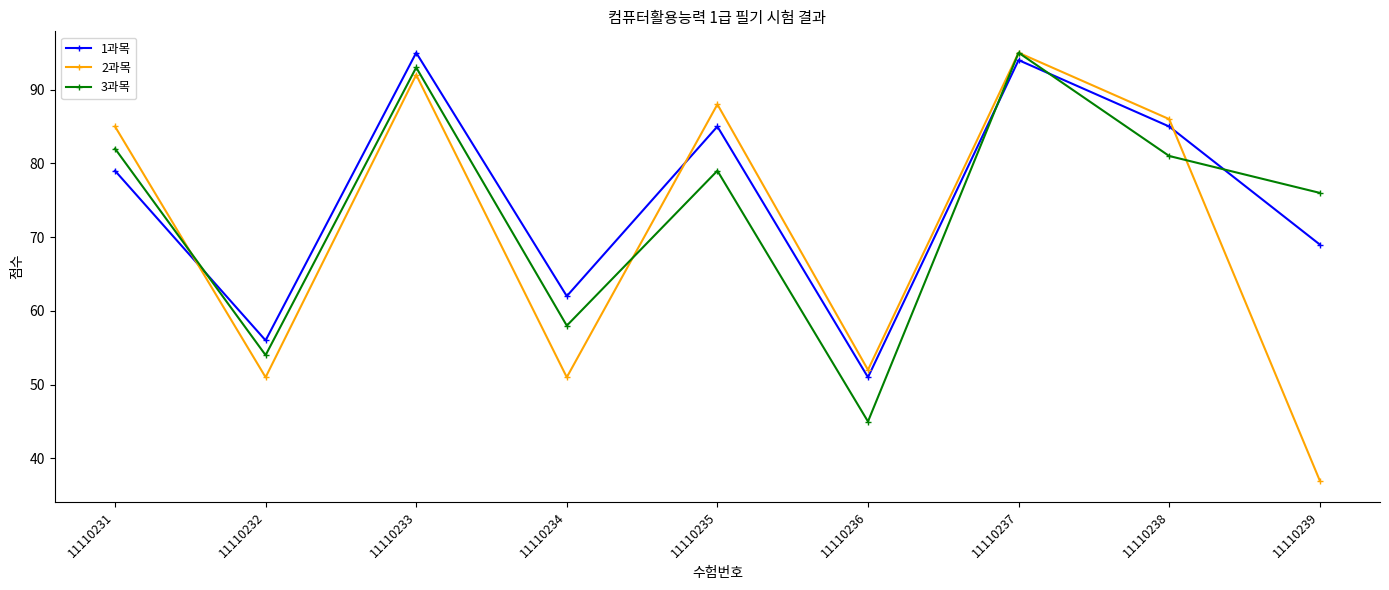

What is the difference between the maximum and minimum values in the 3과목 series?

50